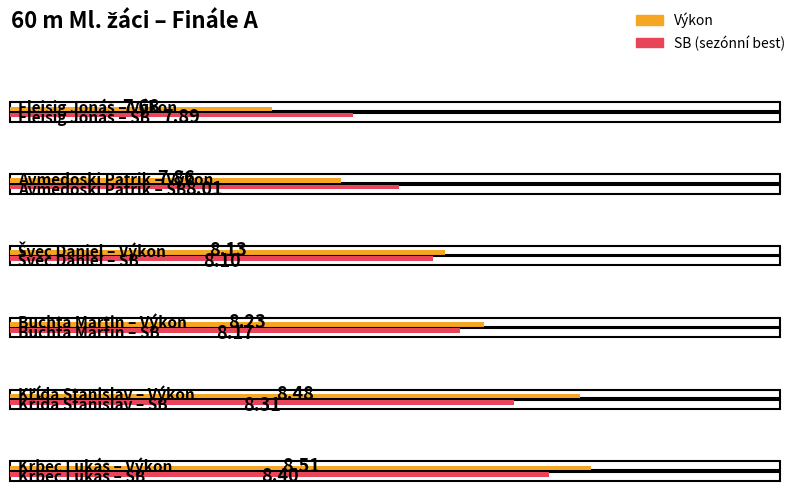

Which series changed the most between Avmedoski Patrik and Krbec Lukáš?

Výkon